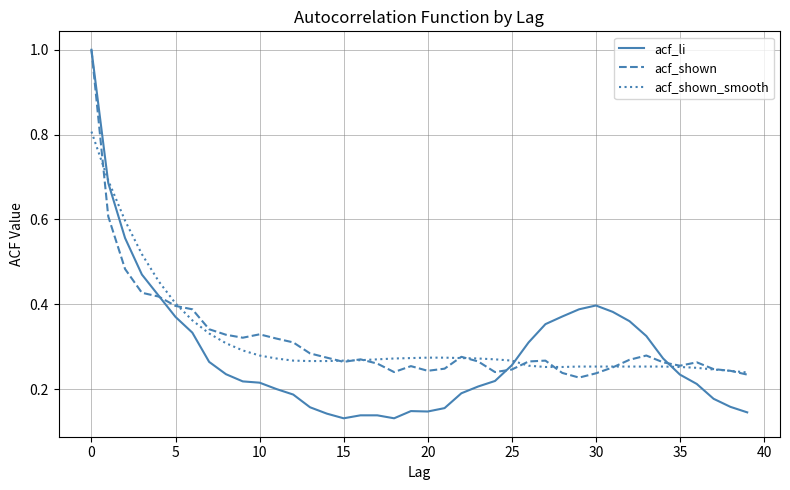

Which series has the largest range (max minus min)?

acf_li